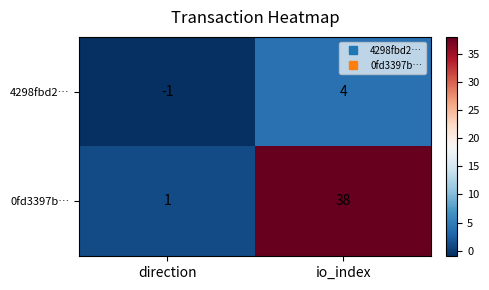

Reading left to right, what are all the values shown in this chart?

4298fbd2…: direction=-1	io_index=4
0fd3397b…: direction=1	io_index=38